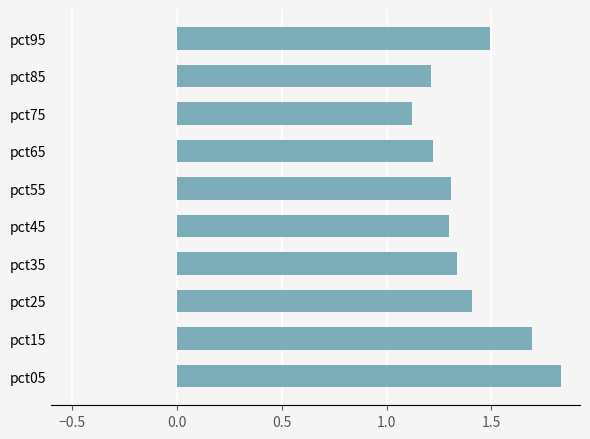

Is it true that the value at pct25 is 1.4?

True